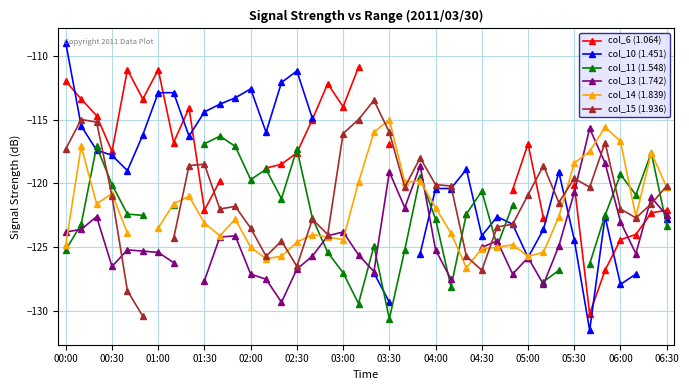

Rank the categories by col_10 (1.451) value from lowest to highest.

34, 21, 36, 37, 20, 30, 23, 33, 27, 31, 29, 39, 28, 35, 24, 25, 32, 02:00, 26, 01:30, 01:00, 04:00, 02:30, 06:30, 00:30, 16, 04:30, 05:00, 05:30, 03:00, 03:30, 06:00, 14, 15, 00:00, 17, 18, 19, 22, 38